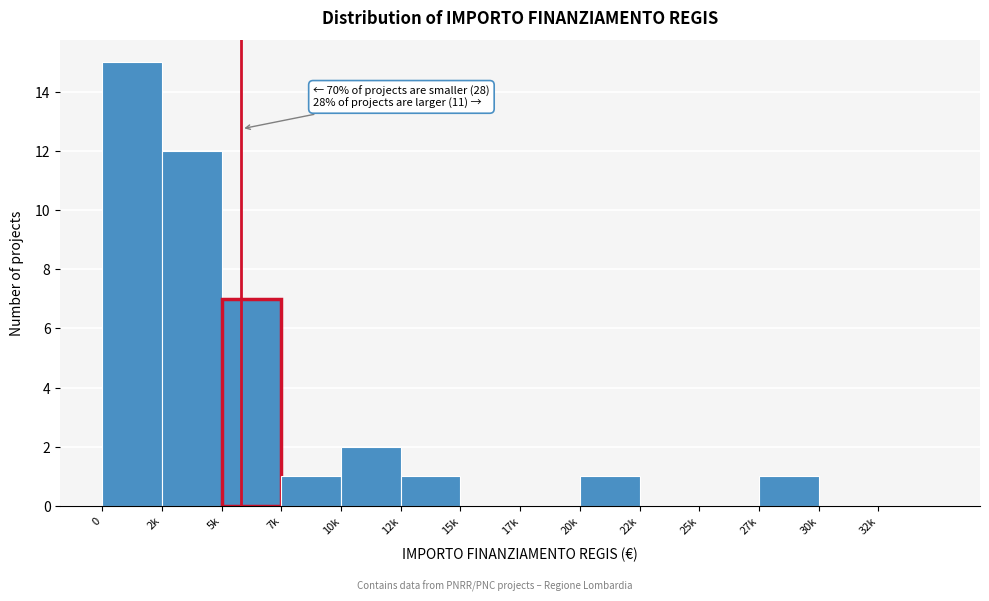

Reading left to right, extract all data points from this chart.

0=15	2k=12	5k=7	7k=1	10k=2	12k=1	15k=0	17k=0	20k=1	22k=0	25k=0	27k=1	30k=0	32k=0